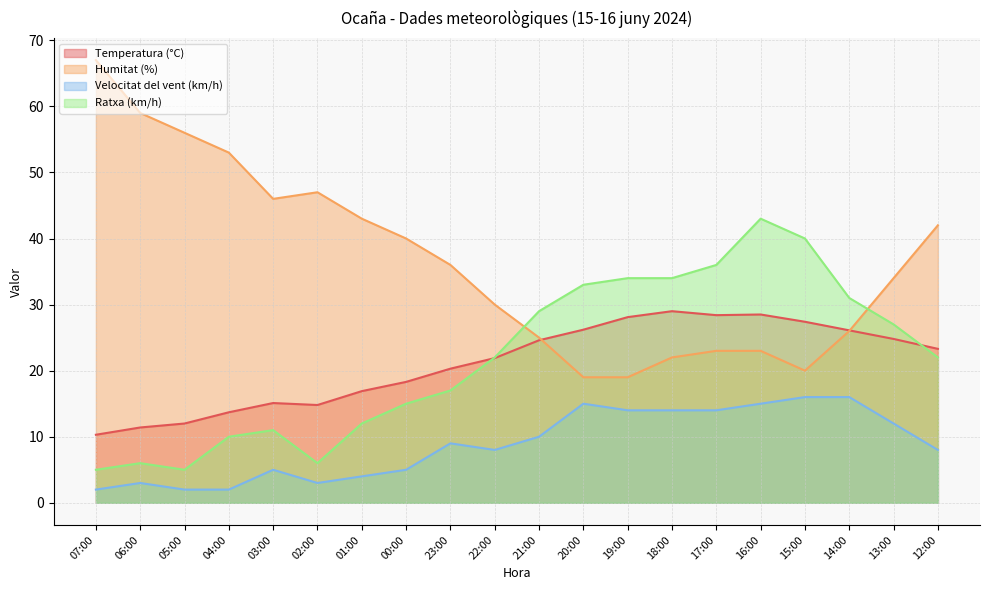

True or false: Ratxa (km/h) and Temperatura (°C) intersect in this chart.

True